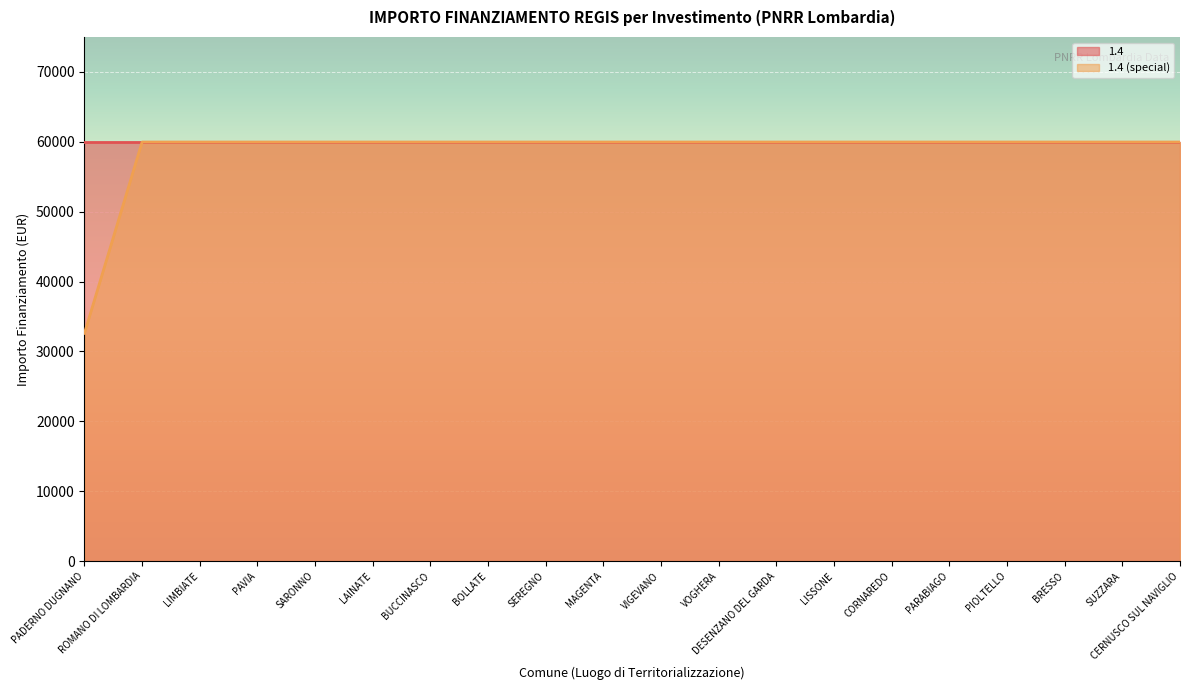

Reading left to right, transcribe all the data shown in this chart.

PADERNO DUGNANO=32589	ROMANO DI LOMBARDIA=59966	LIMBIATE=59966	PAVIA=59966	SARONNO=59966	LAINATE=59966	BUCCINASCO=59966	BOLLATE=59966	SEREGNO=59966	MAGENTA=59966	VIGEVANO=59966	VOGHERA=59966	DESENZANO DEL GARDA=59966	LISSONE=59966	CORNAREDO=59966	PARABIAGO=59966	PIOLTELLO=59966	BRESSO=59966	SUZZARA=59966	CERNUSCO SUL NAVIGLIO=59966